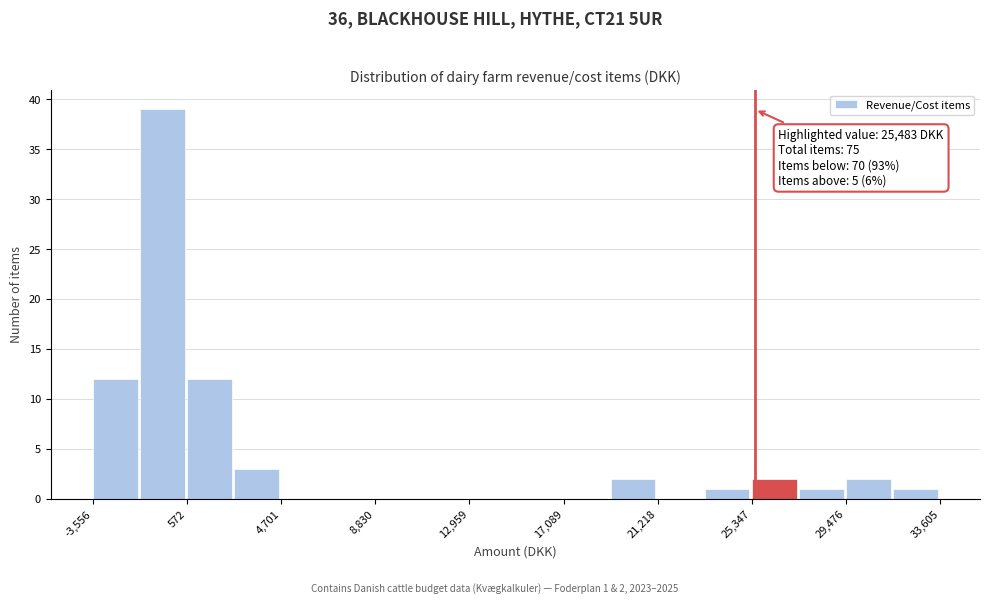

Over which range of the x-axis is the bar tallest?

-1500 to 500